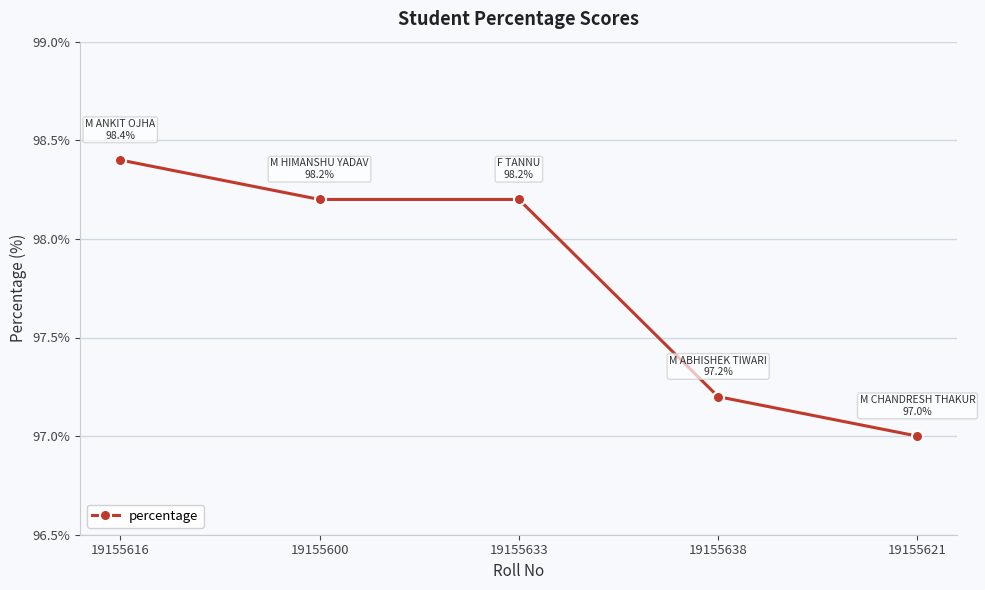

Is this an area chart (filled region under the line)?

No